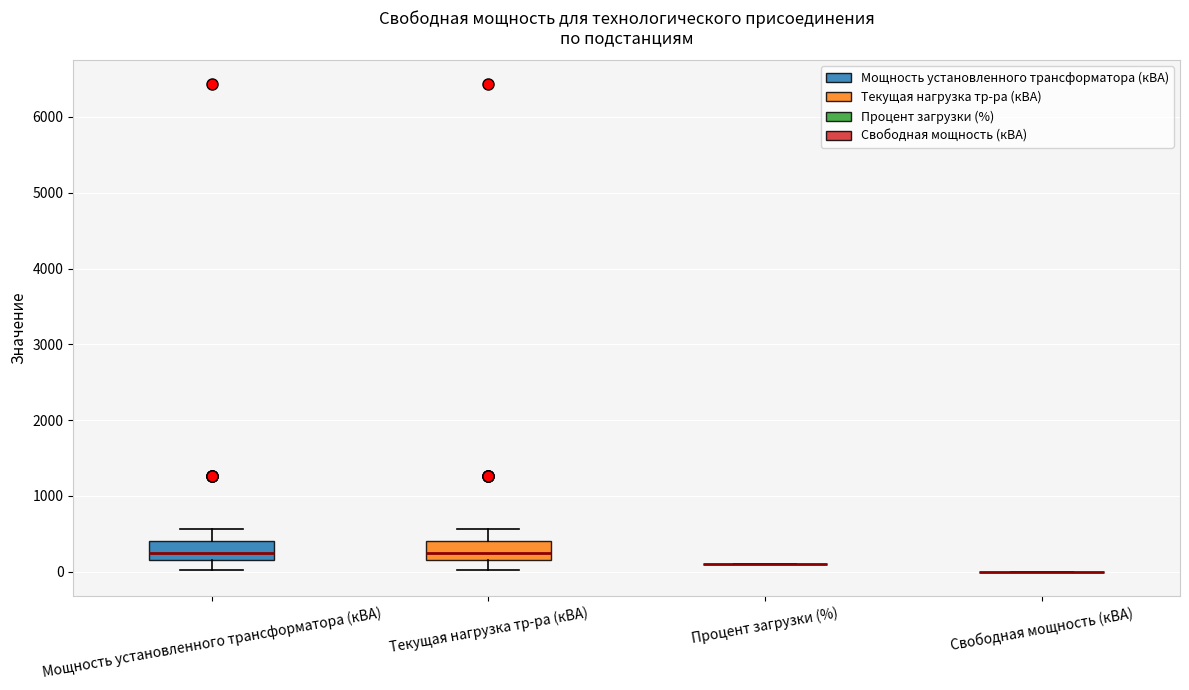

Reading left to right, read every box against the y-axis: the position of its median line, the range the box covers, and the ends of its whiskers. The values are not printed on the chart, so give them approximately, as read against the axis.

Мощность установленного трансформатора (кВА): median 300, box 200 to 400, whiskers 0 to 600
Текущая нагрузка тр-ра (кВА): median 300, box 200 to 400, whiskers 0 to 600
Процент загрузки (%): box collapsed to a line at 100, whiskers 100 to 100
Свободная мощность (кВА): box collapsed to a line at 0, whiskers 0 to 0